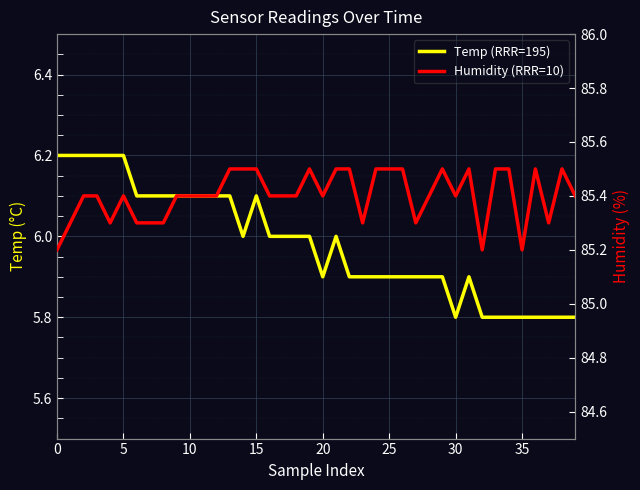

Is it true that Humidity (RRR=10) equals 131.5 at 18?

False